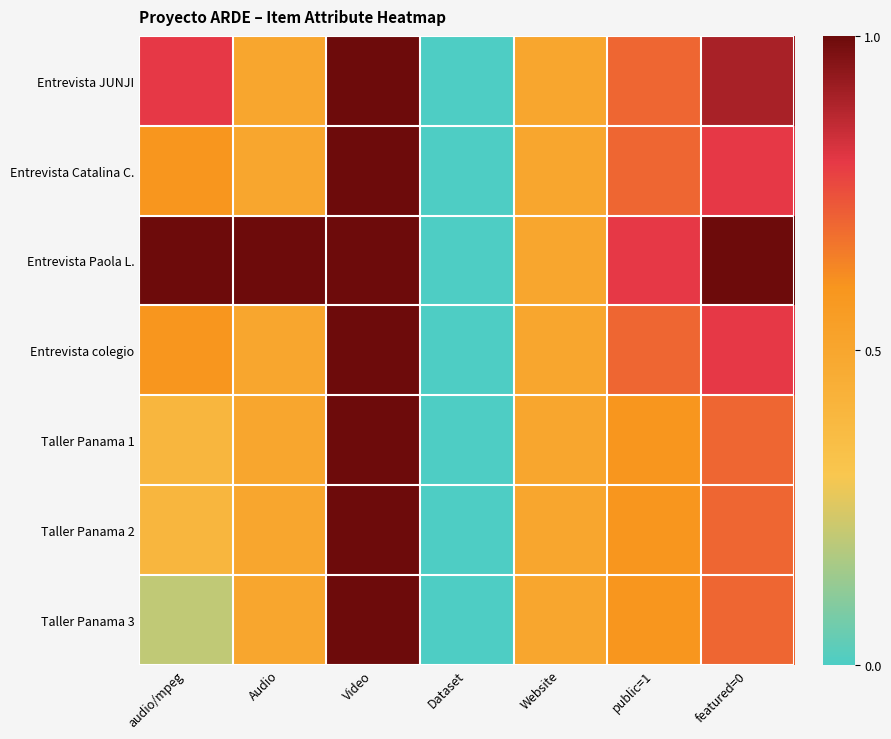

Which series has the largest total across all categories?

Entrevista Paola L.